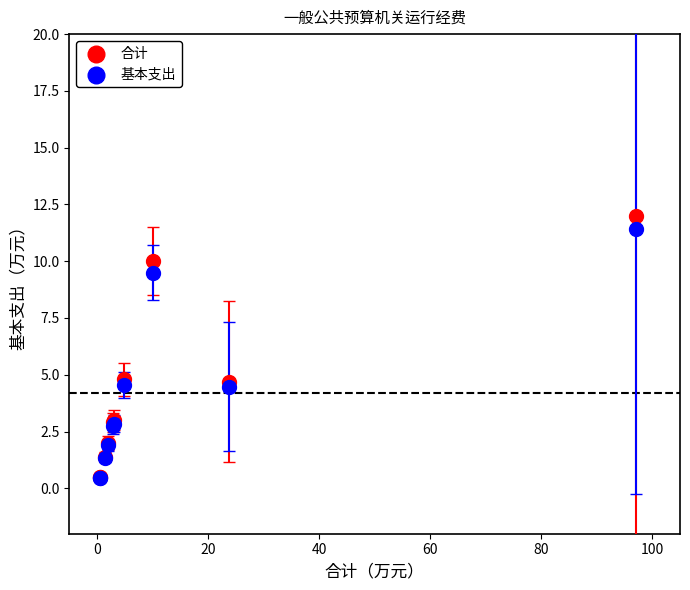

What are all the series names shown in the legend?

合计, 基本支出